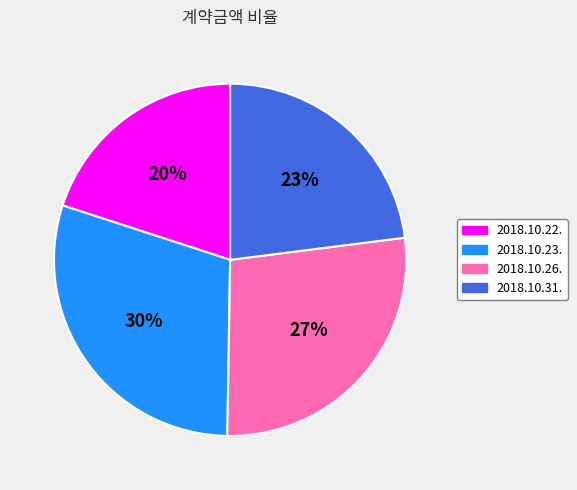

Which category has the smallest portion of the pie?

2018.10.22.